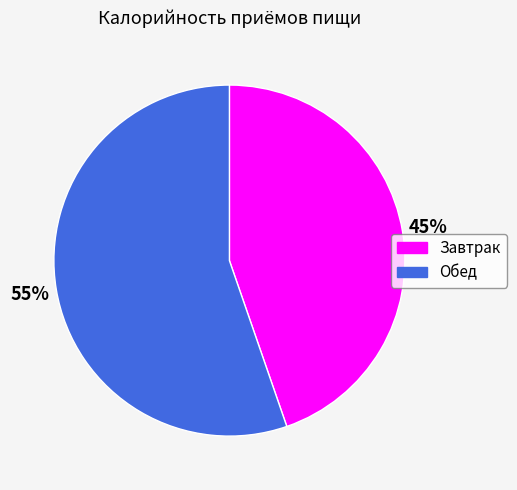

What percentage is the Обед slice, to the nearest percent?

55%